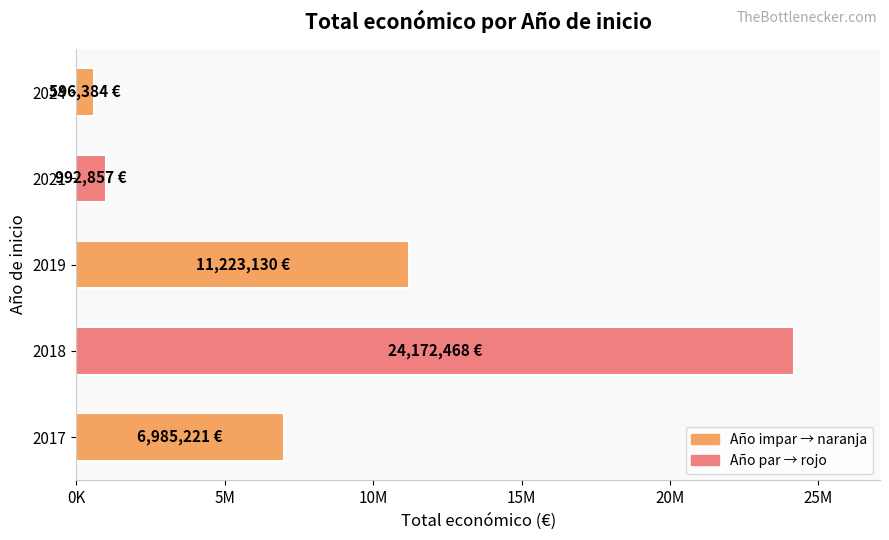

Does the chart contain any negative values?

No